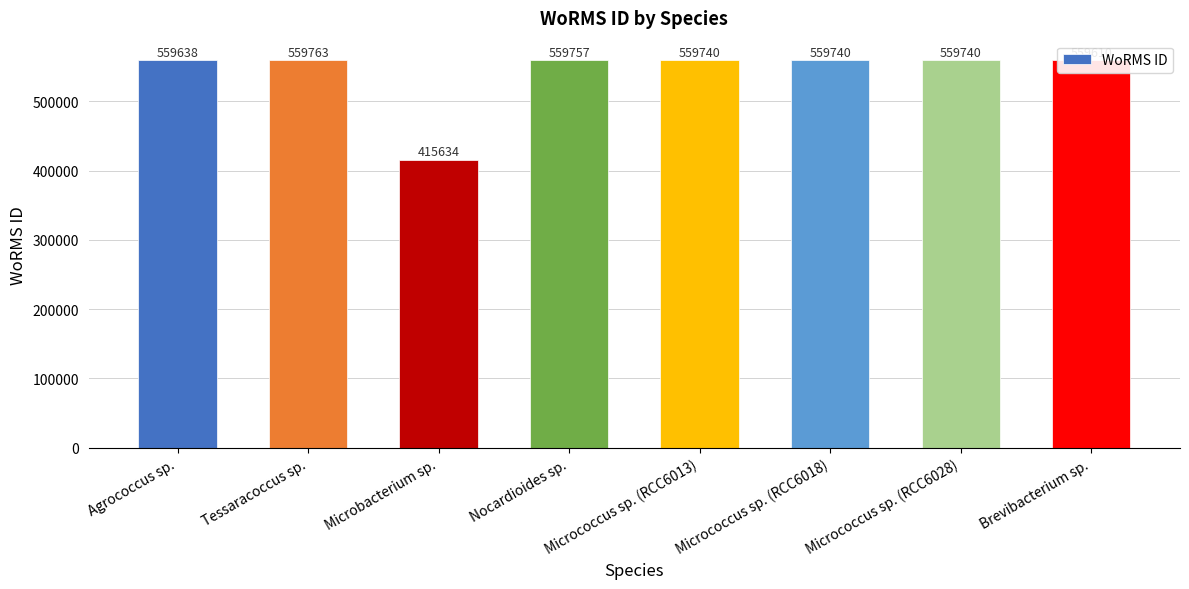

Is it true that the value at Micrococcus sp. (RCC6018) is 730813?

False